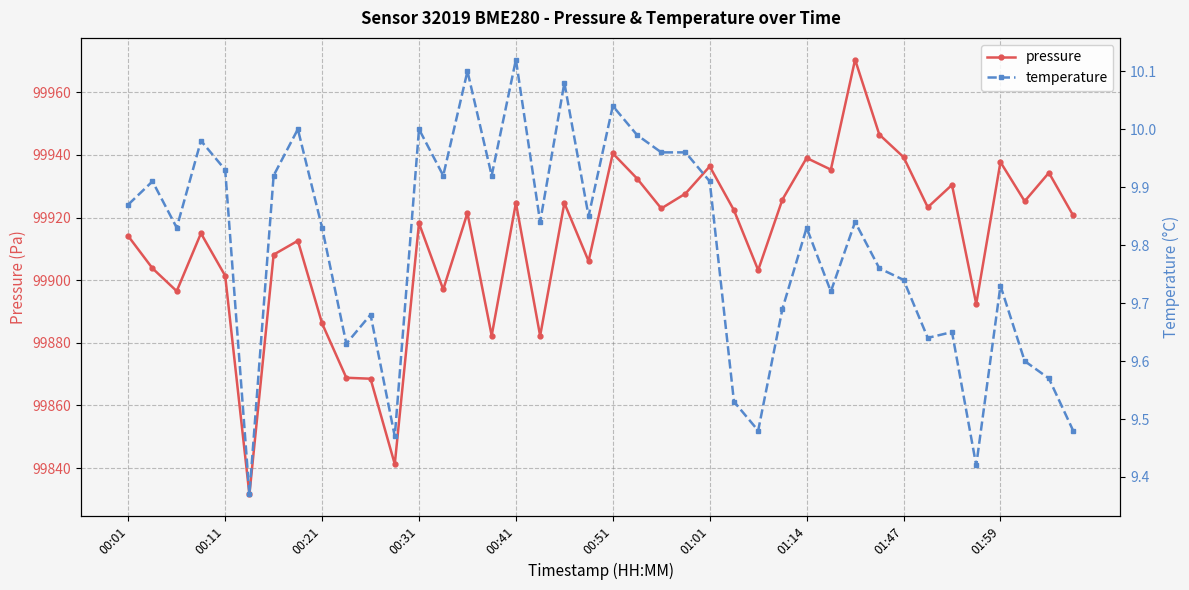

Which category has the highest value across all series?

30